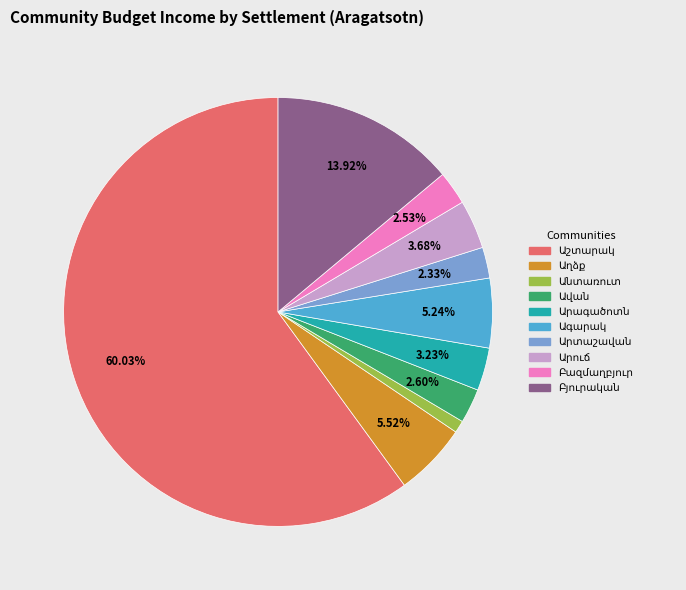

True or false: Ավան accounts for 3% of the total.

True